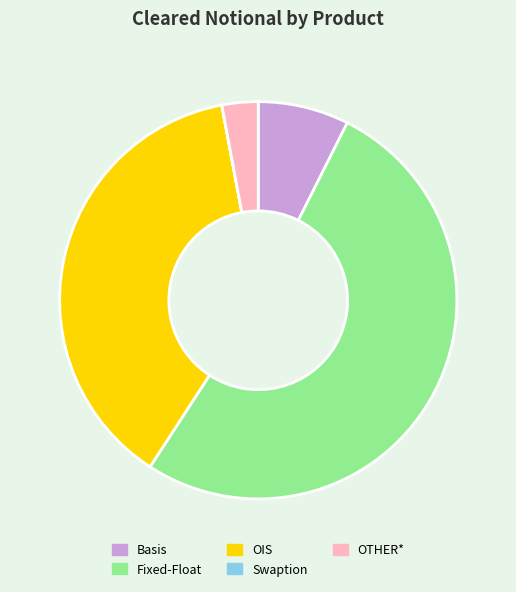

Does Fixed-Float account for over 50% of the chart?

Yes